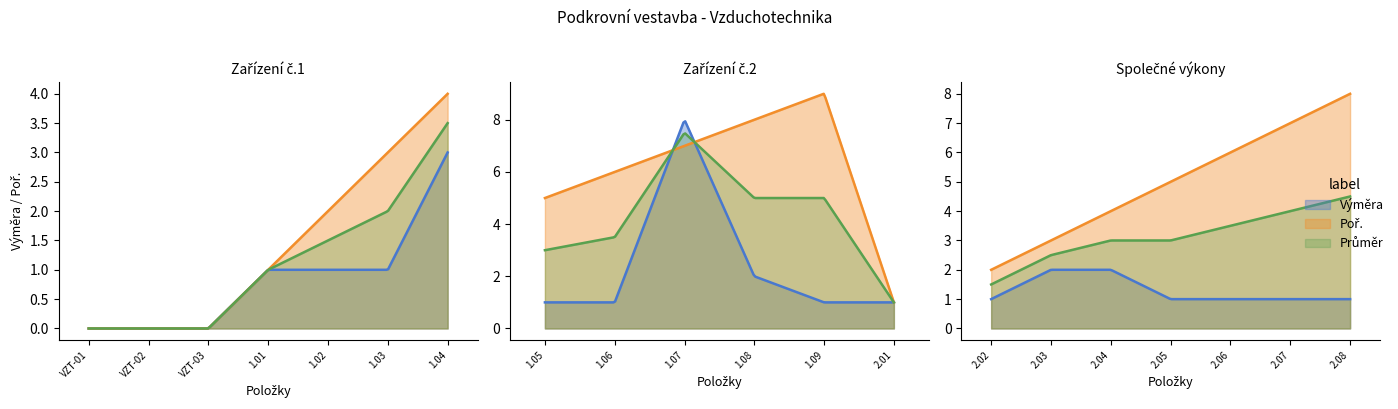

How many data points in Výměra are above 1?

5